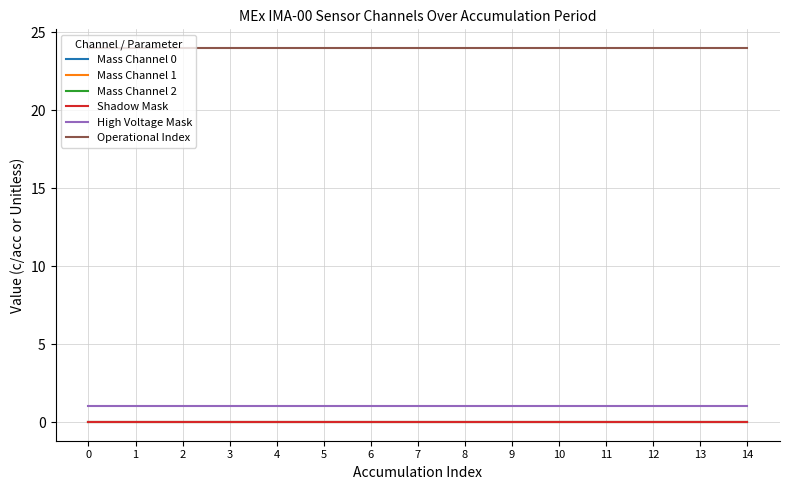

Does the chart display data point markers on the line(s)?

No